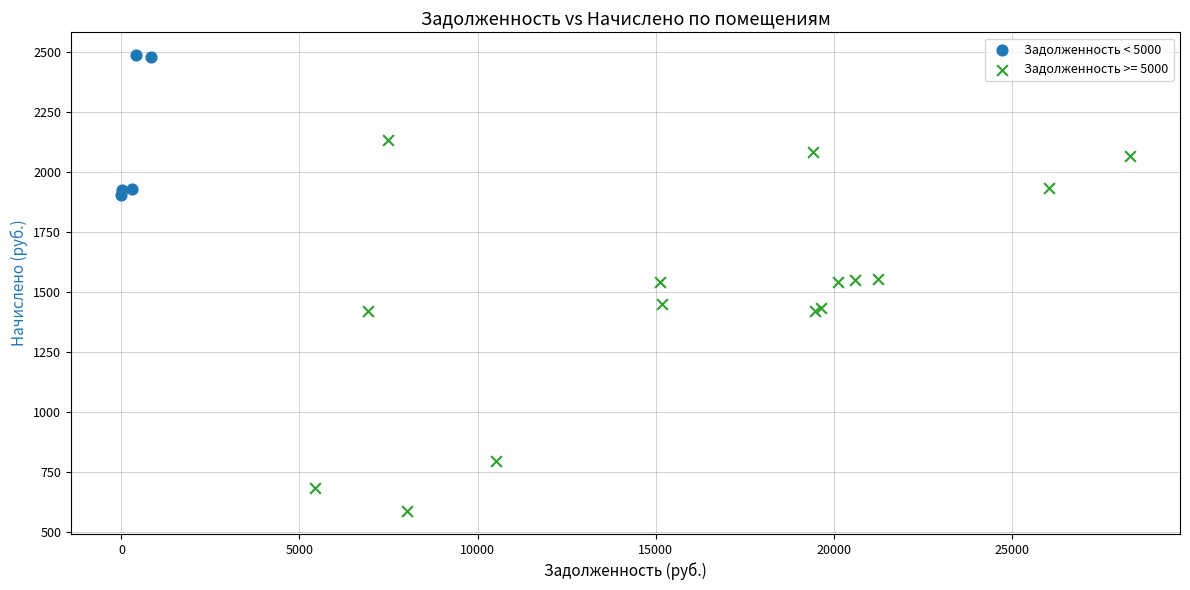

Which series has the widest spread of Y values?

Задолженность >= 5000